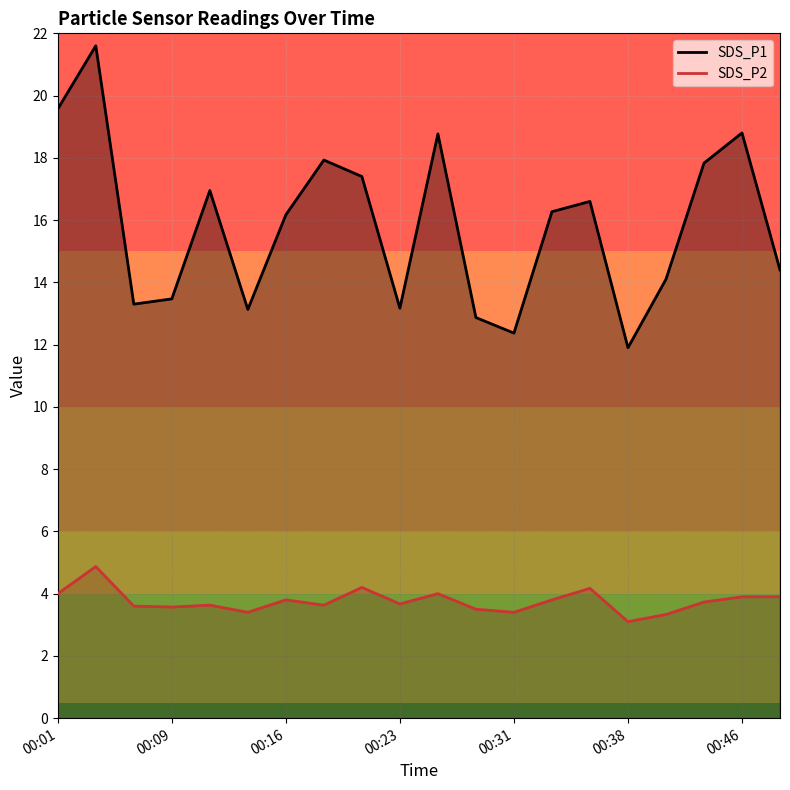

True or false: SDS_P2 and SDS_P1 cross at least once.

False